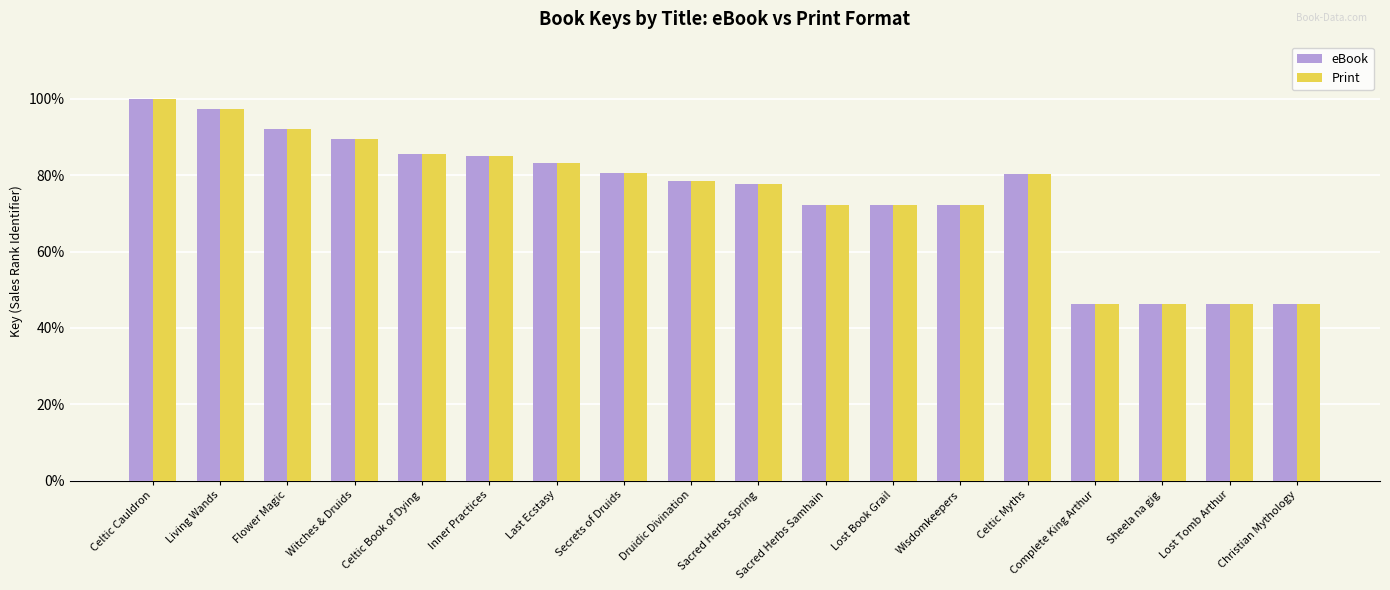

What is the maximum value for eBook?

100.0